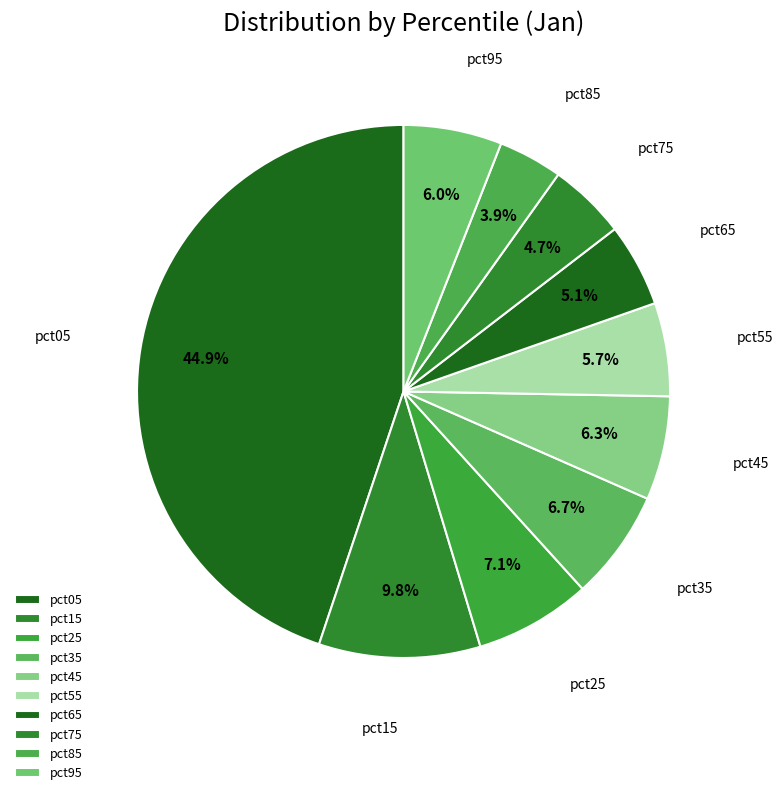

What percentage do pct85 and pct45 together represent?

10.2%